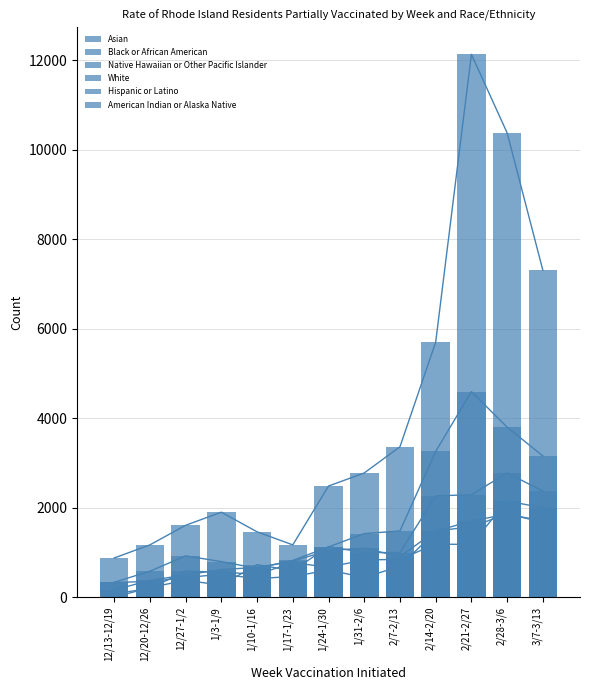

What is the average value of the Asian series?

846